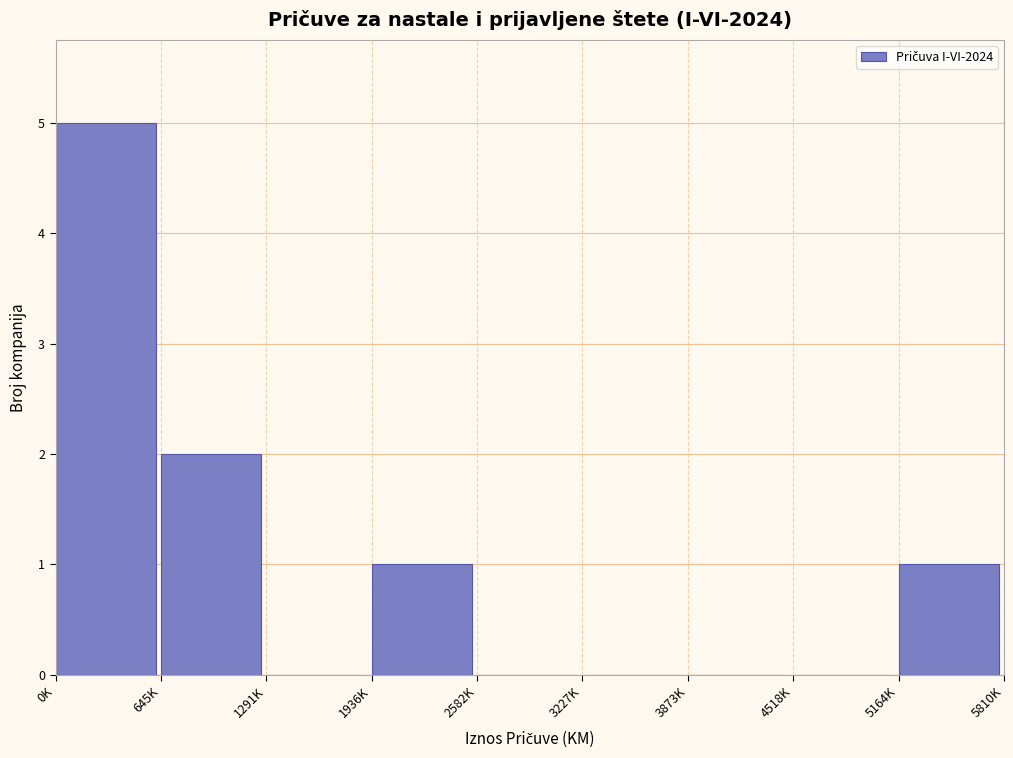

Reading left to right, extract all data points from this chart.

0K=5	645K=2	1291K=0	1936K=1	2582K=0	3227K=0	3873K=0	4518K=0	5164K=1